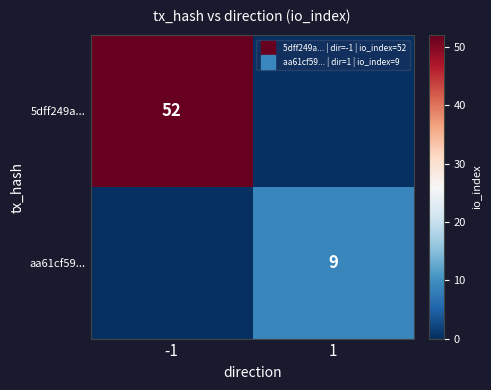

The value of aa61cf59... at 1 is 9. True or false?

True